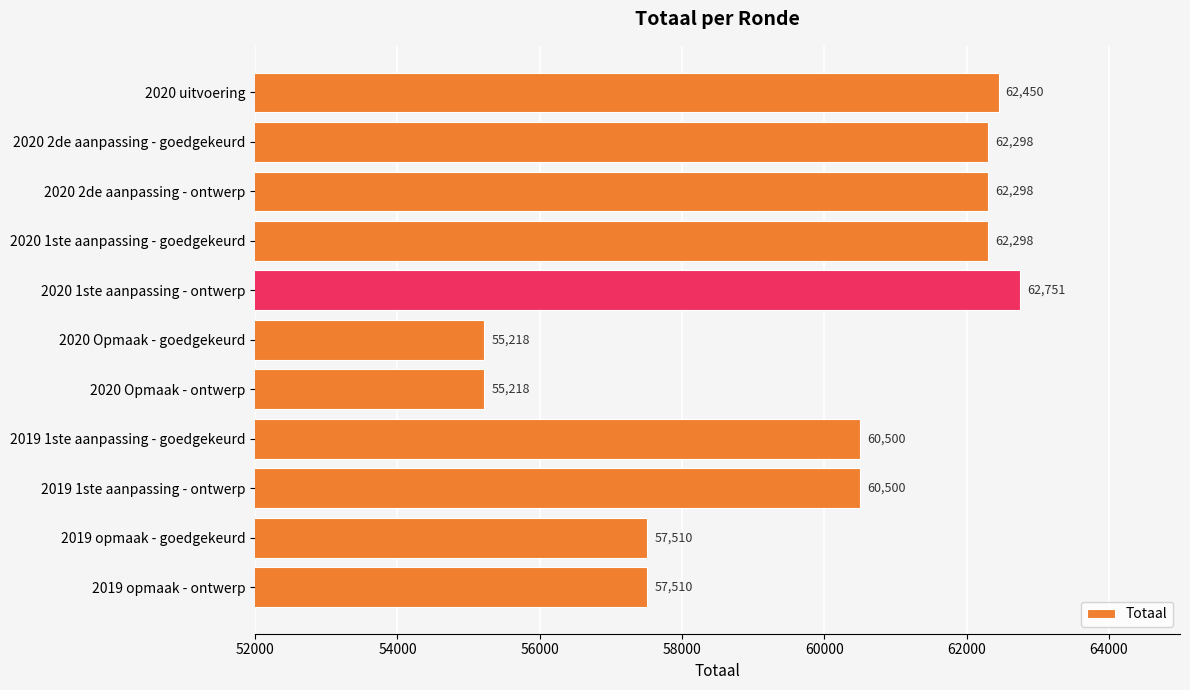

What is the ratio of the value at 2019 1ste aanpassing - ontwerp to the value at 2020 1ste aanpassing - ontwerp?

1.0